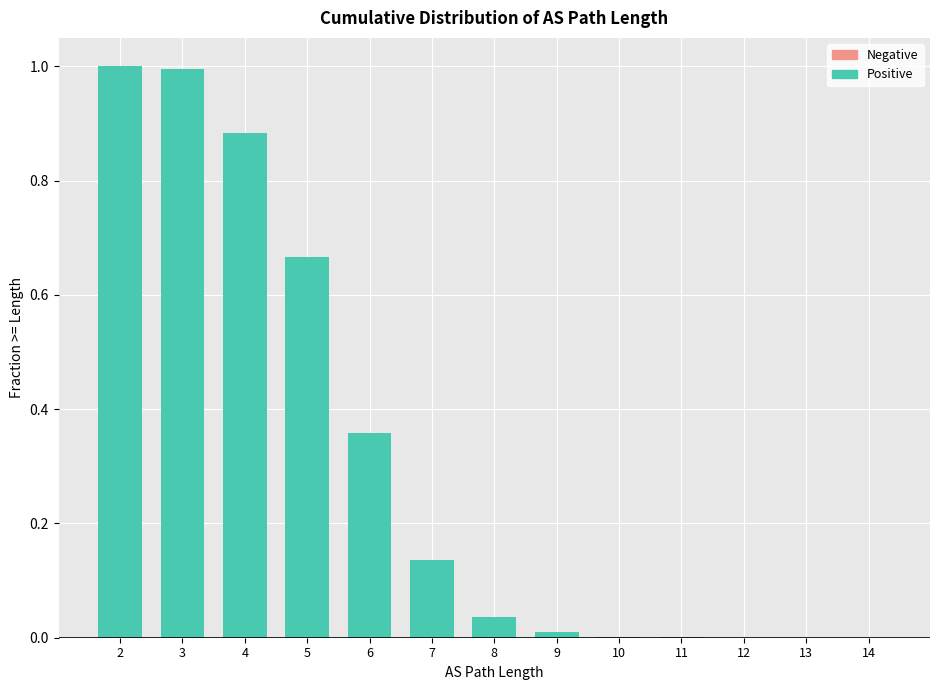

Does the chart contain stacked bars?

No